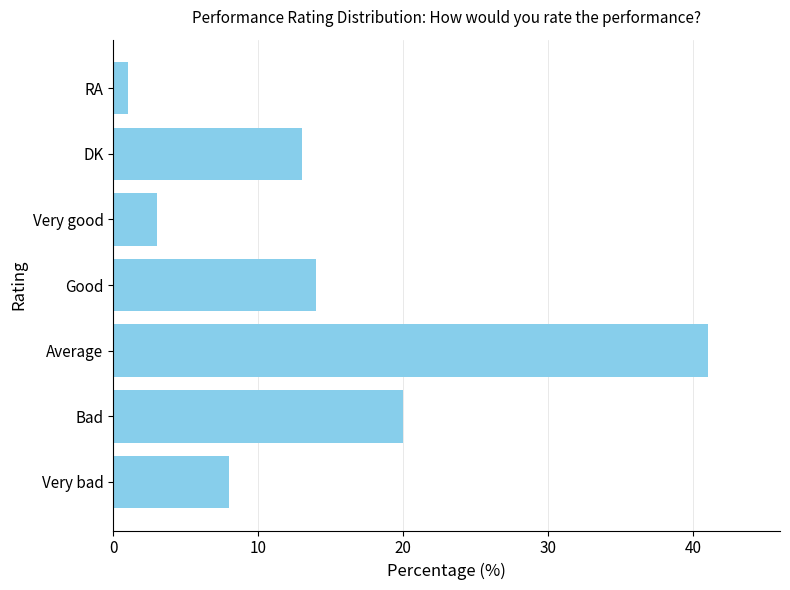

At which label is the value closest to 21?

Bad